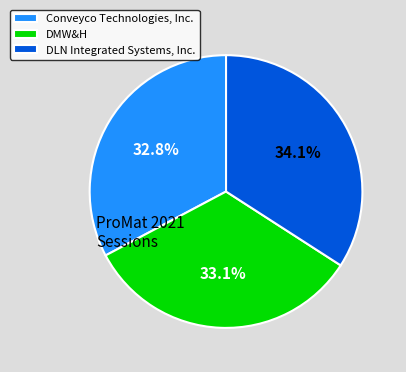

To the nearest percent, what is the difference between the largest and smallest slice percentages?

1%